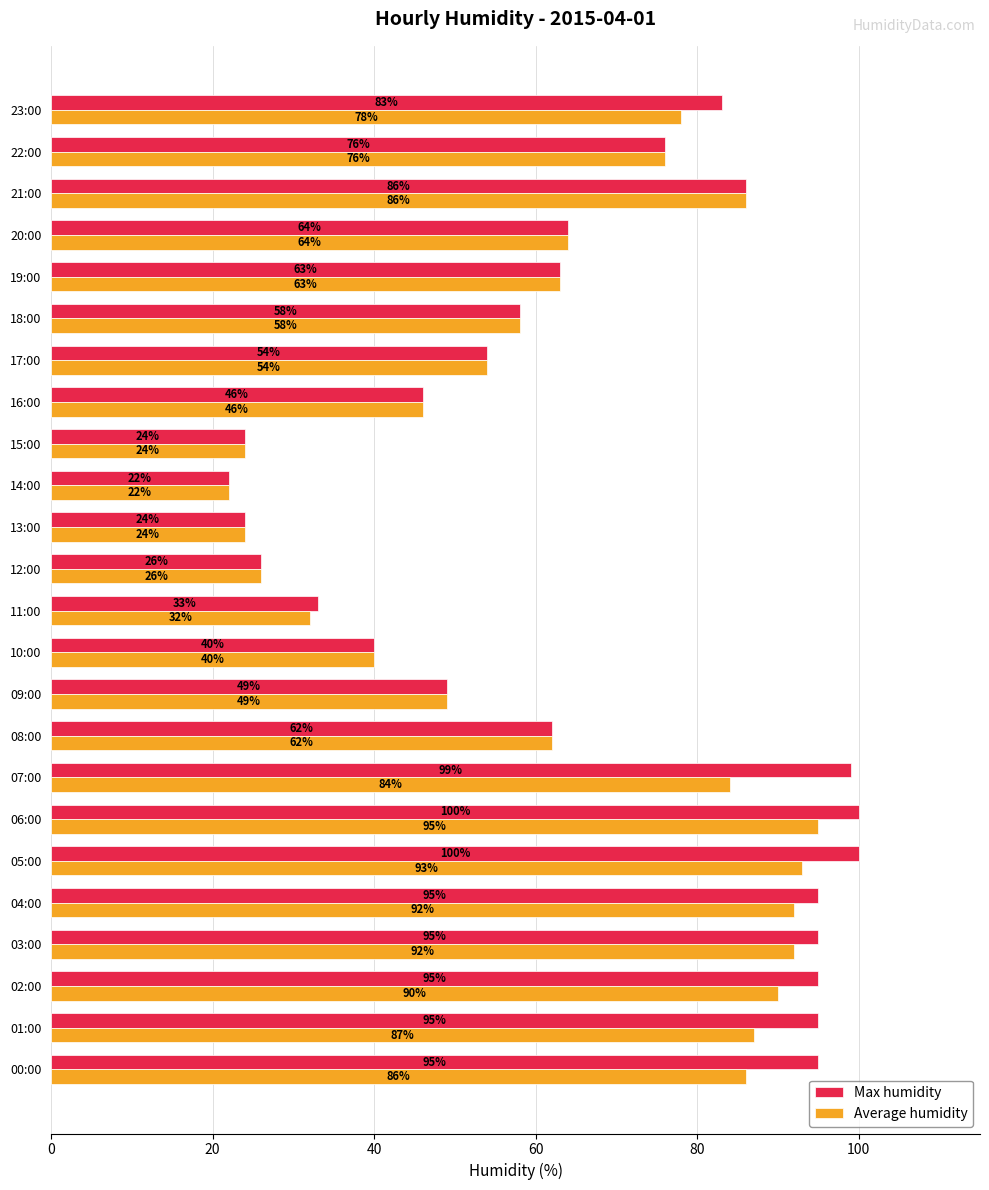

What is the greatest value displayed?

100